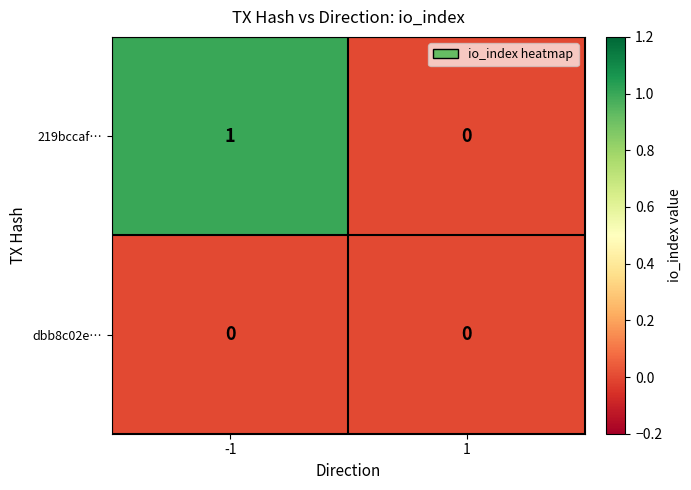

The value of 219bccaf… at 1 is 0. True or false?

True